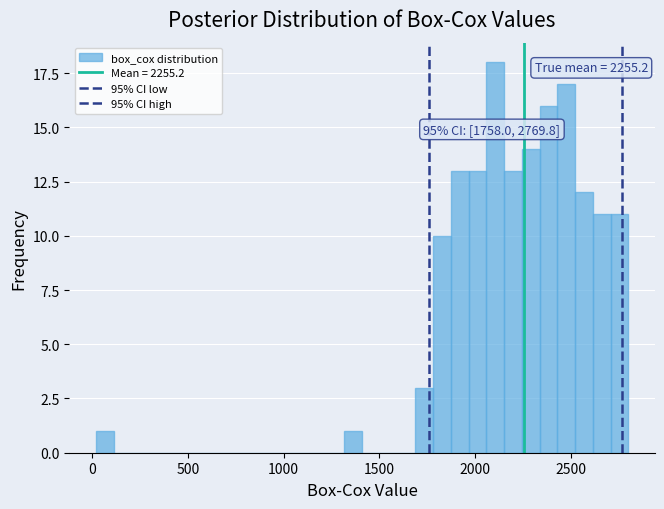

Around what value on the x-axis is the tallest bar? Give the approximate position of its centre, as read against the axis.

2100